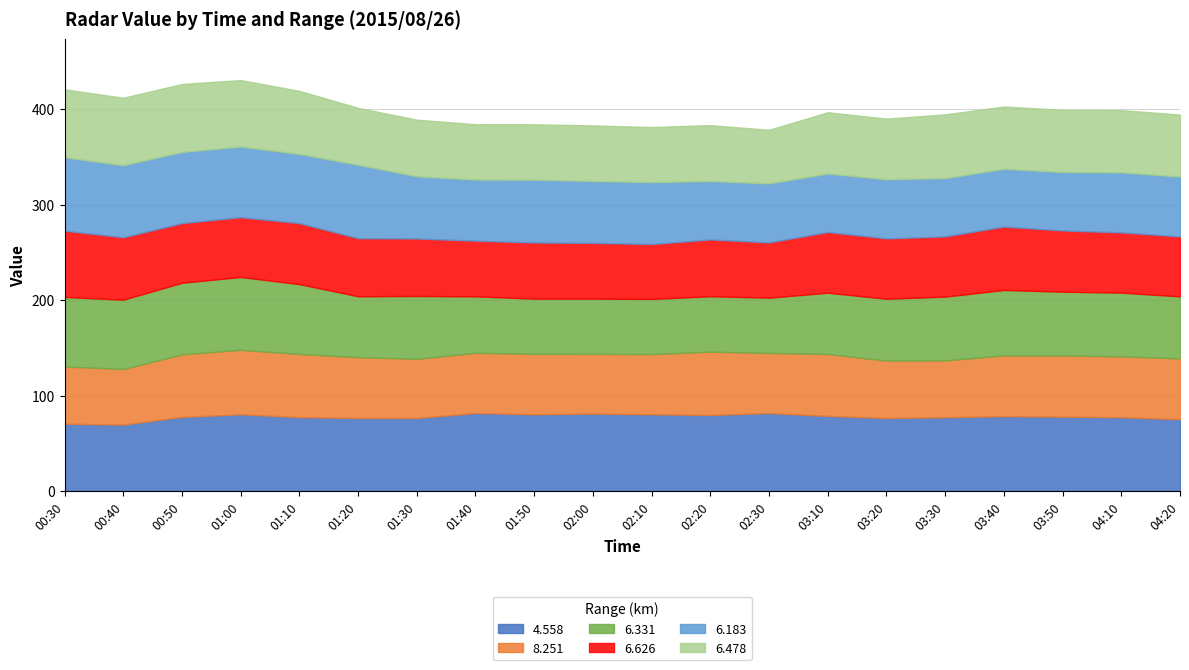

Which category has the lowest value in the 6.331 series?

01:50